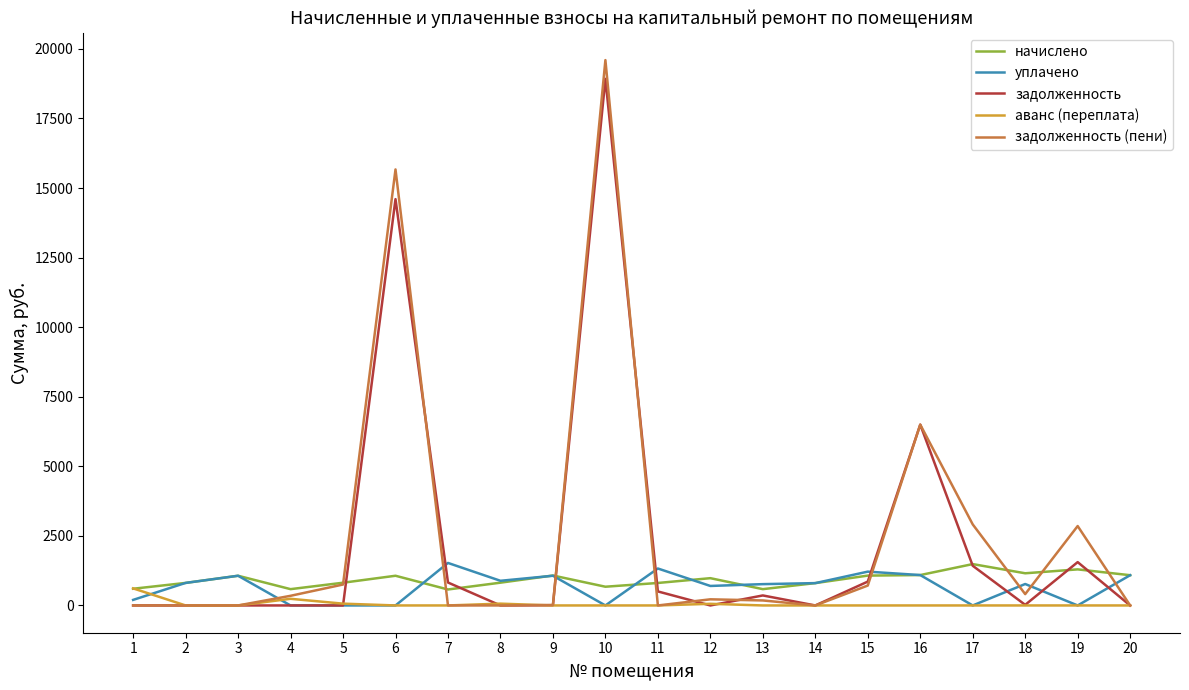

What is the maximum value shown in the chart?

19597.5